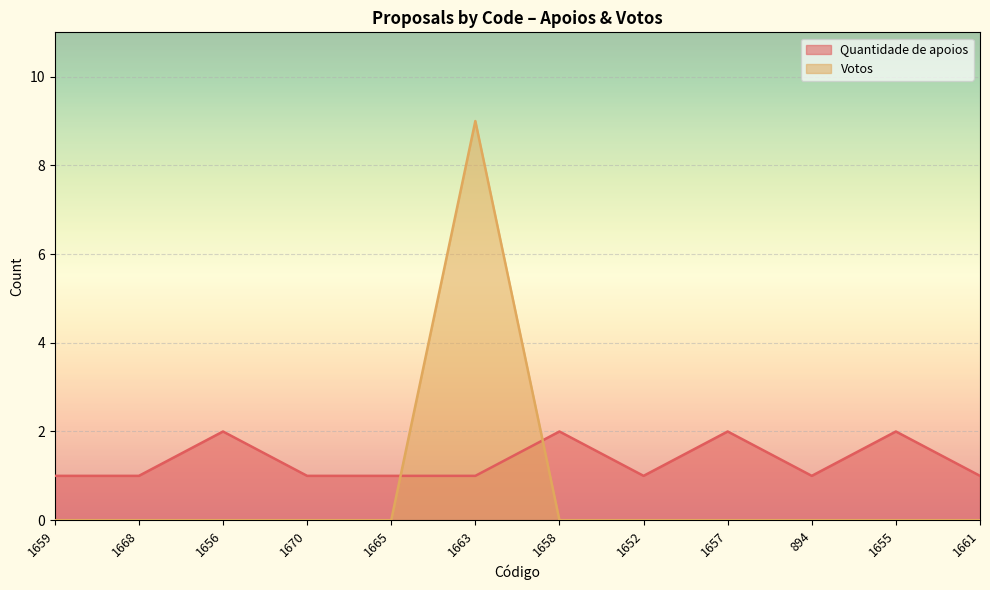

At which category does Votos reach its first local peak?

1663